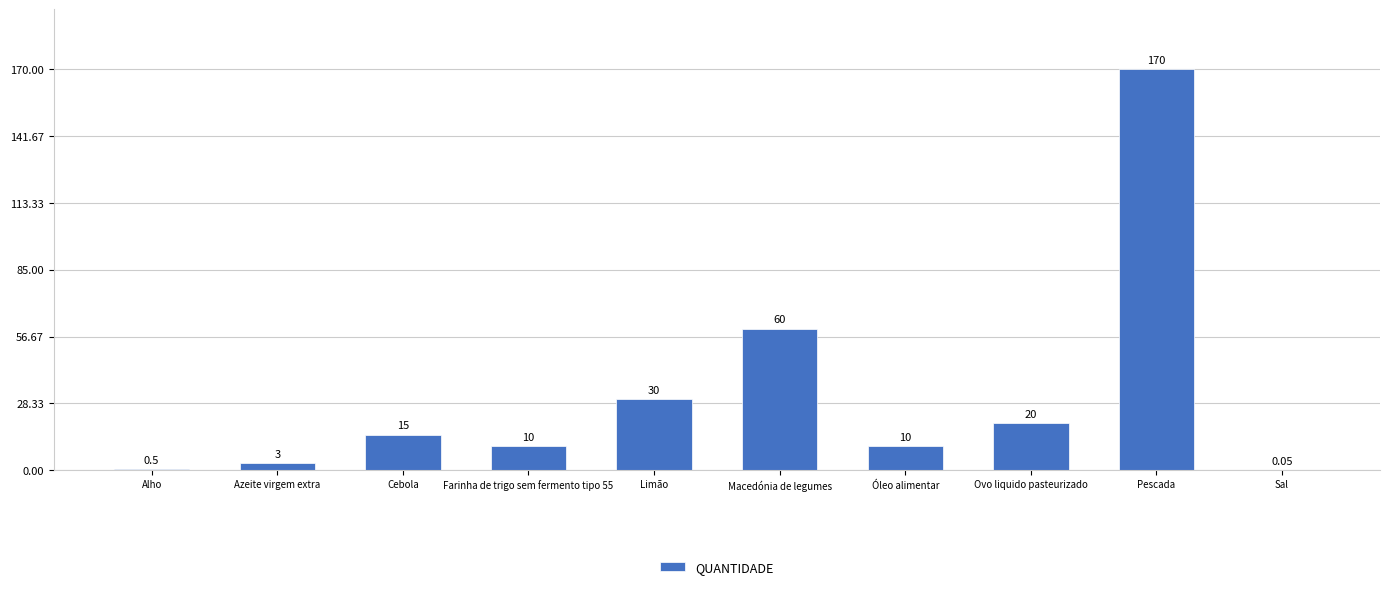

What is the sum of the values at Alho and Limão?

30.5